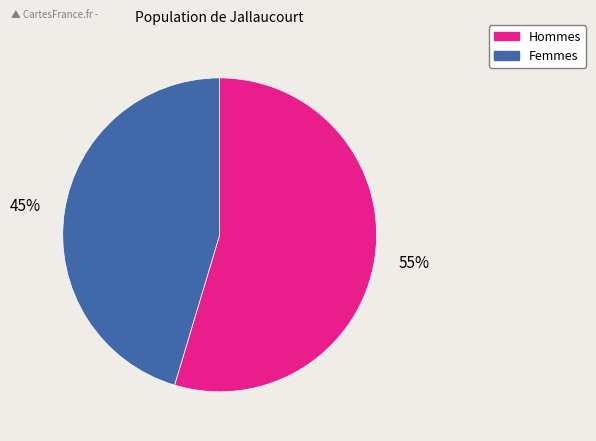

To the nearest percent, what is the average slice percentage?

50%